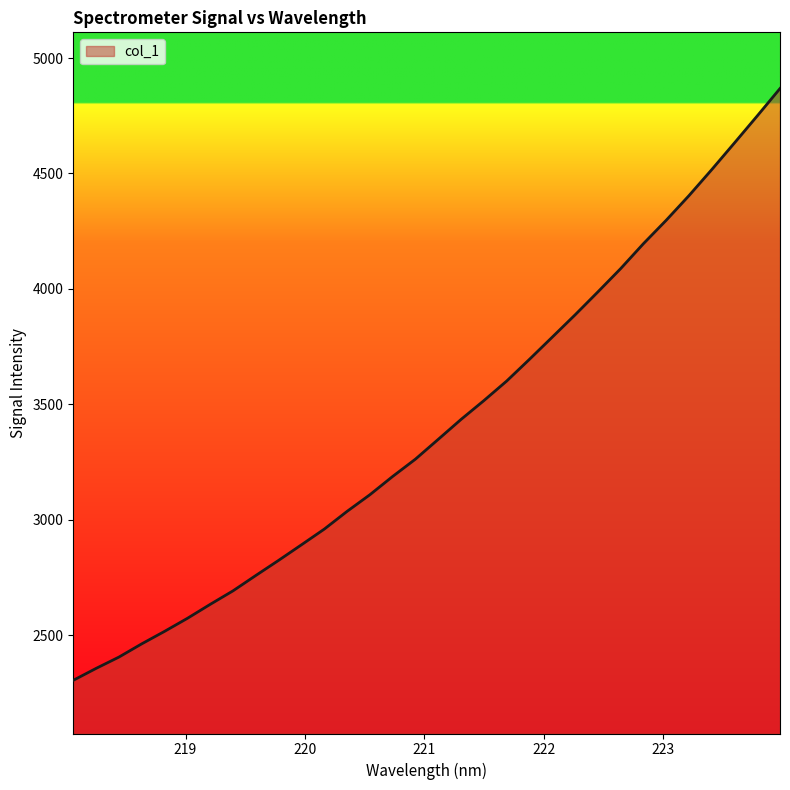

What is the smallest value displayed?

2304.4